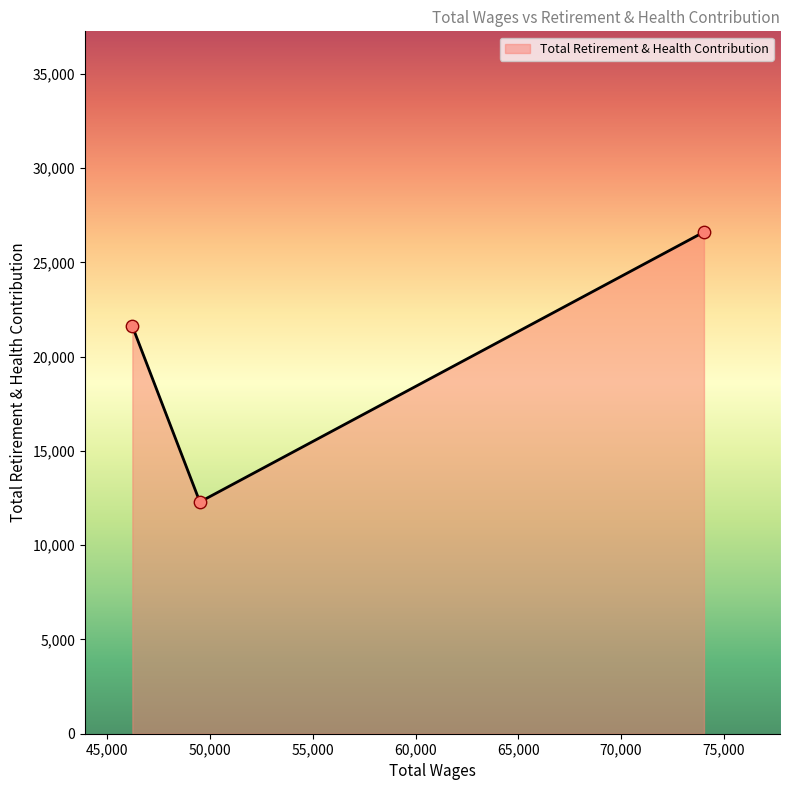

What is the maximum value shown in the chart?

26612